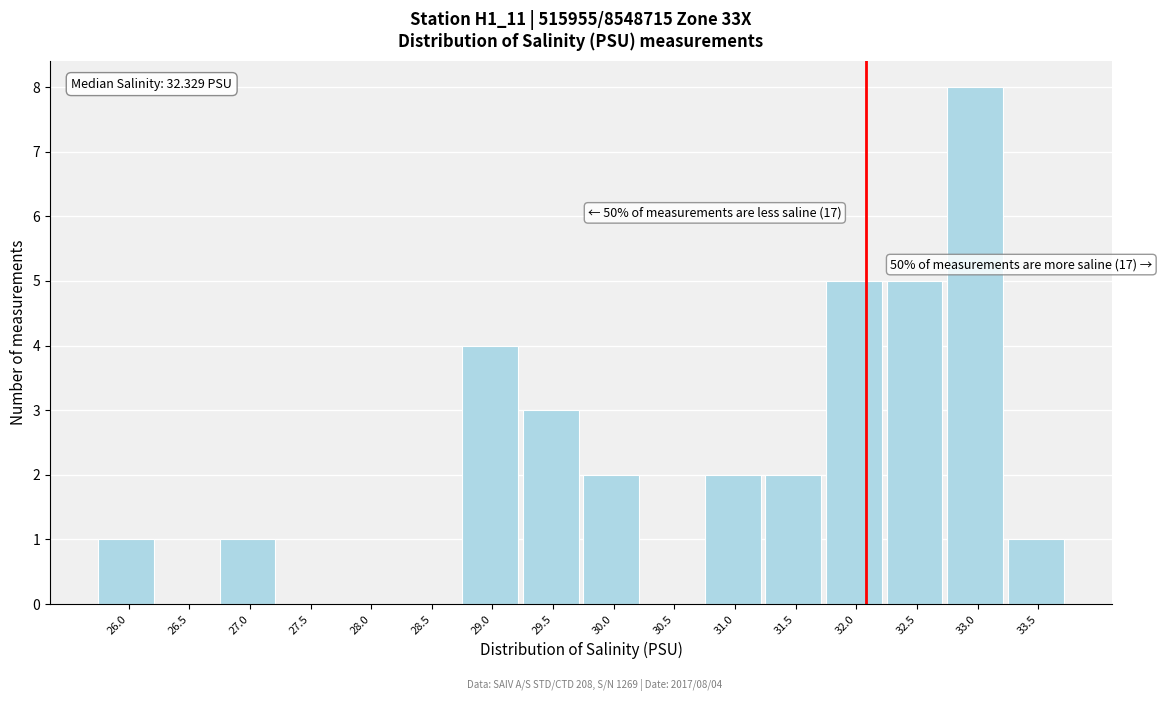

Reading right to left, extract all data points from this chart.

33.5=1	33.0=8	32.5=5	32.0=5	31.5=2	31.0=2	30.5=0	30.0=2	29.5=3	29.0=4	28.5=0	28.0=0	27.5=0	27.0=1	26.5=0	26.0=1